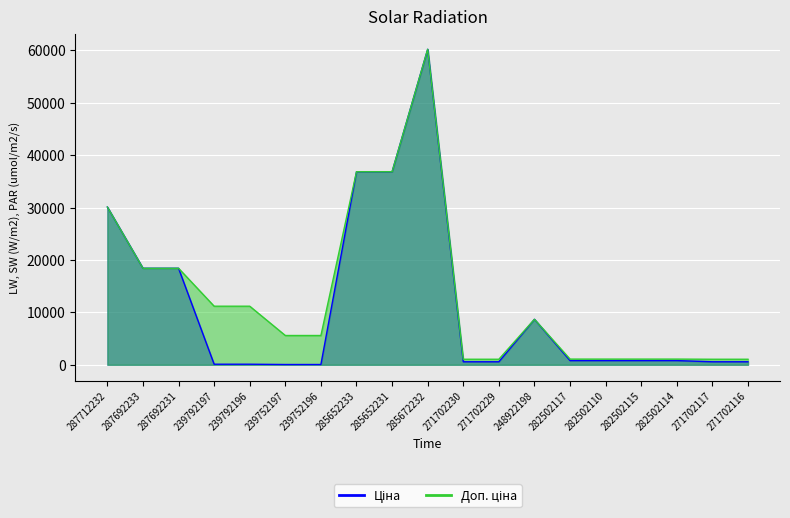

True or false: Ціна and Доп. ціна intersect in this chart.

False